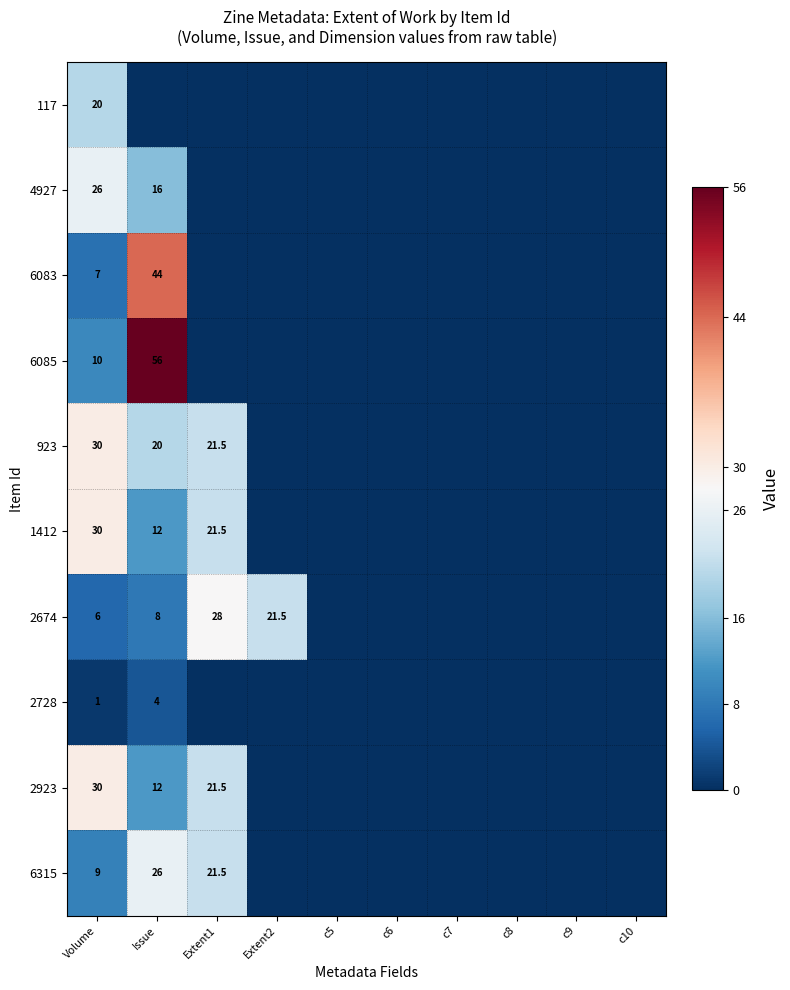

The value of 4927 at Volume is 26.0. True or false?

True